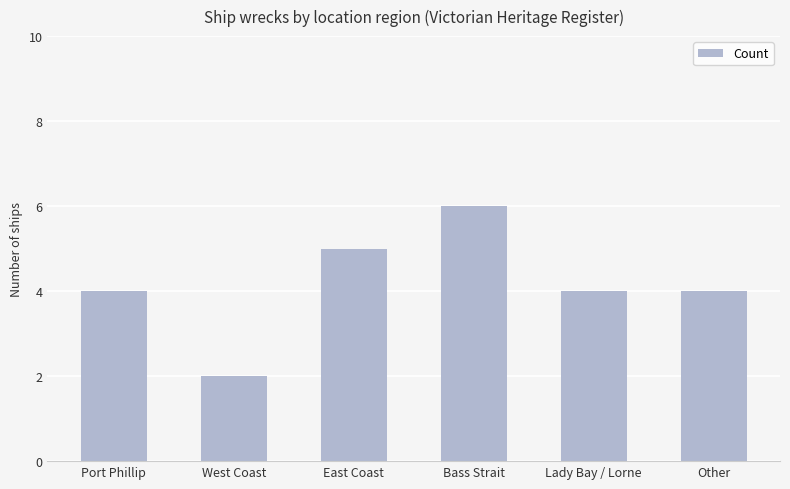

What is the ratio of the value at Lady Bay / Lorne to the value at West Coast?

2.0